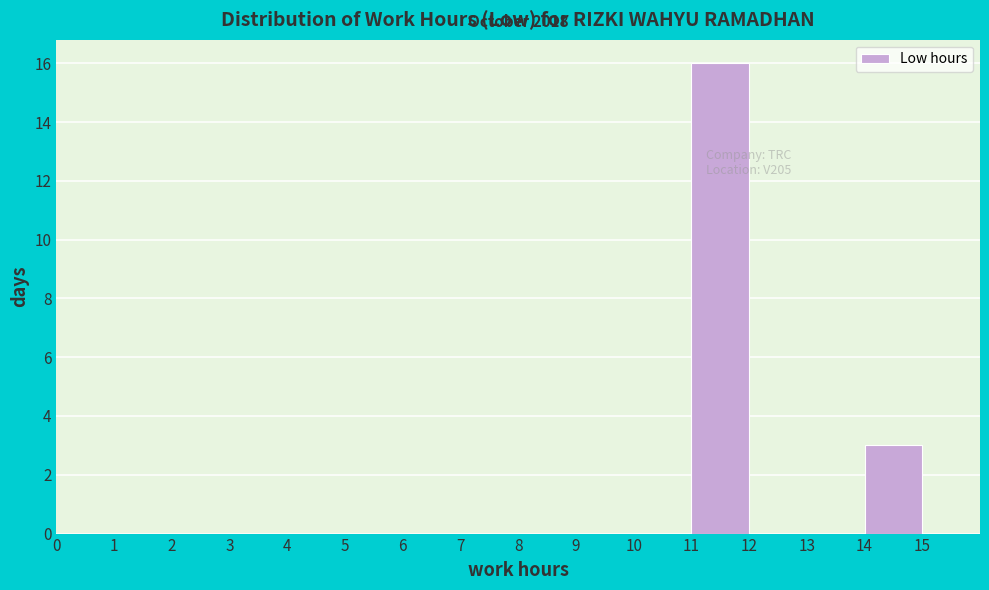

Which range on the x-axis has the tallest bar?

11 to 12